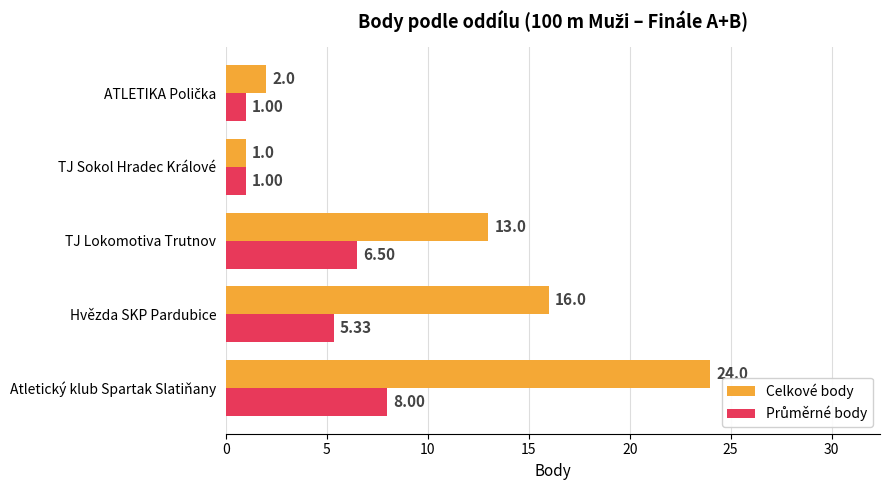

Which series has the largest total across all categories?

Celkové body